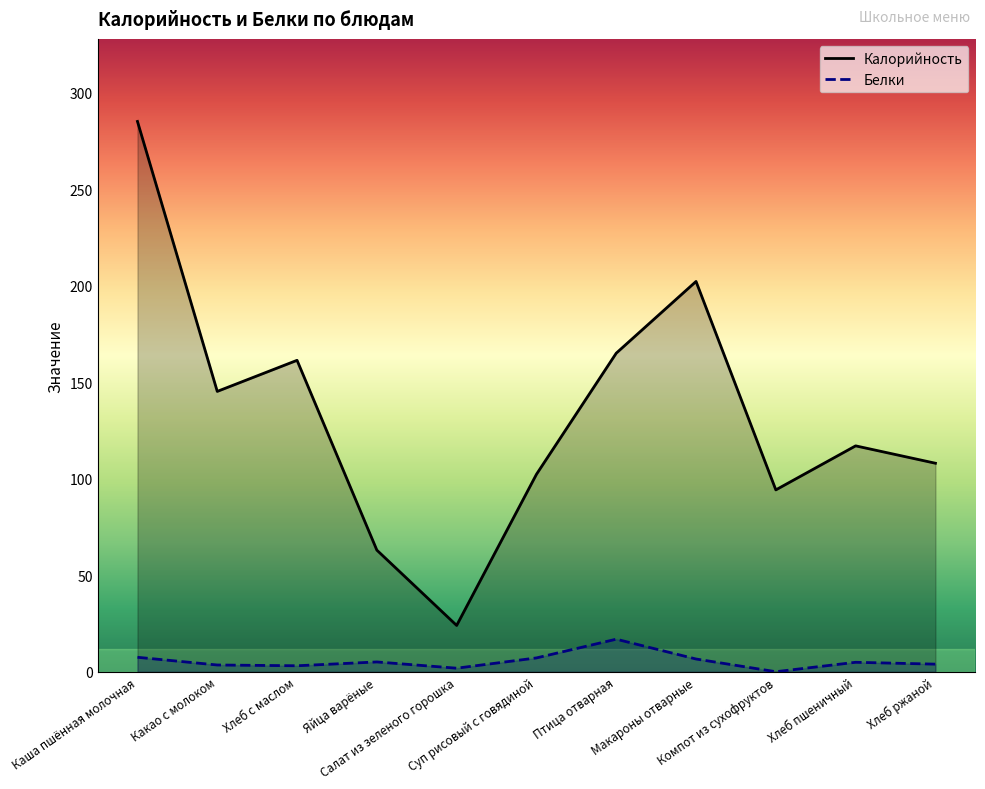

What is the maximum value shown in the chart?

285.0